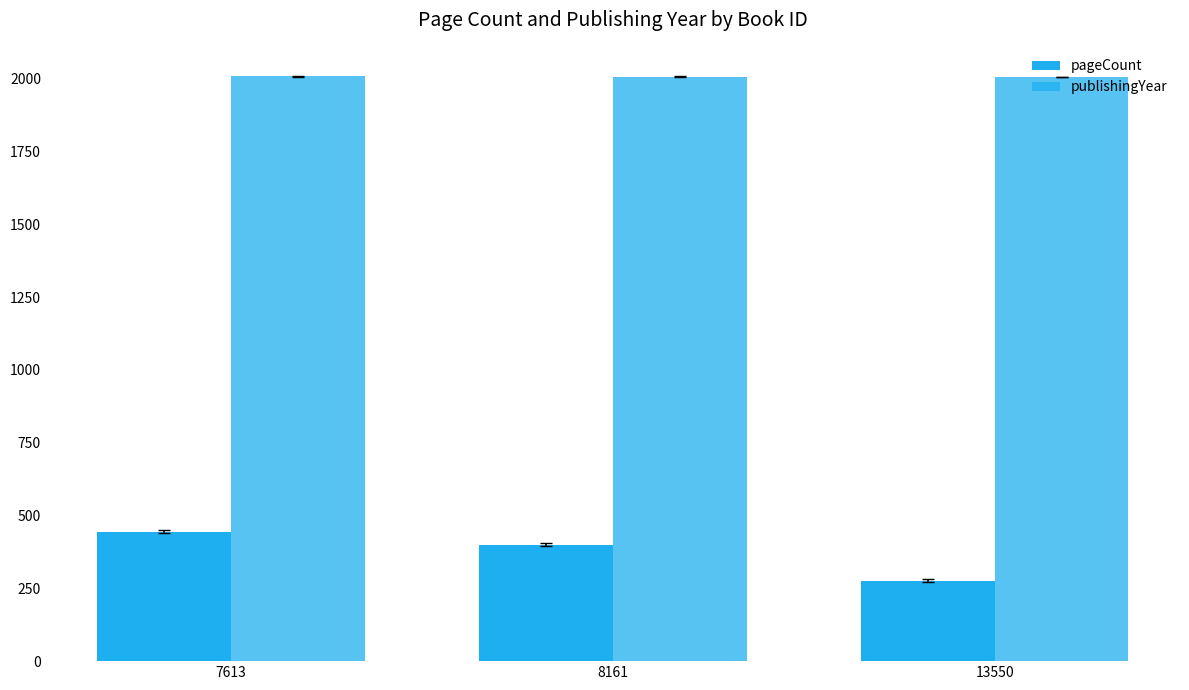

Which has a higher value, 8161 or 13550?

8161